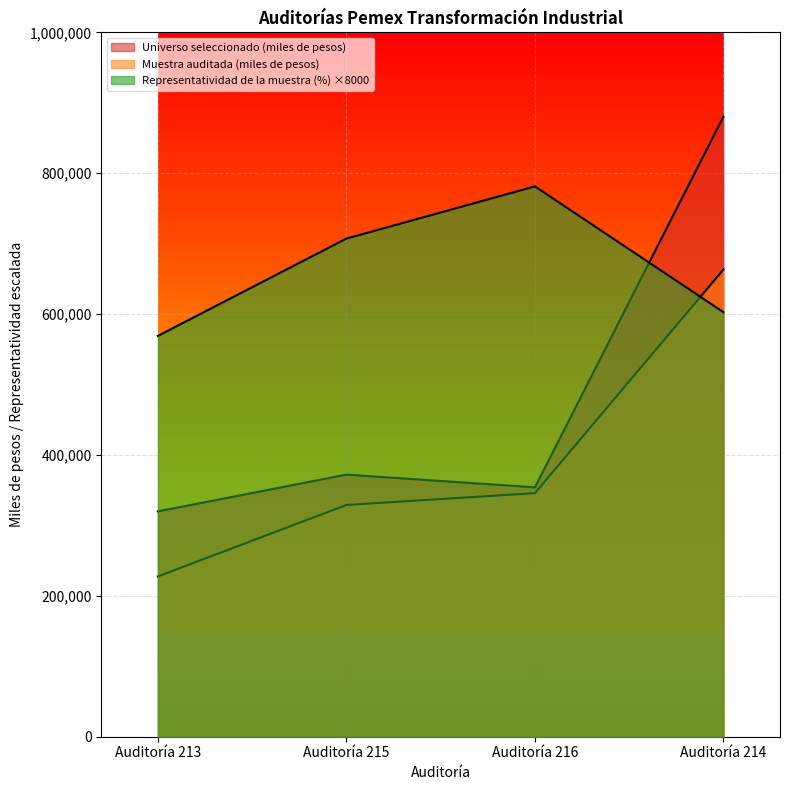

What is the difference between the second highest and second lowest values in the Representatividad de la muestra (%) series?

104480.0